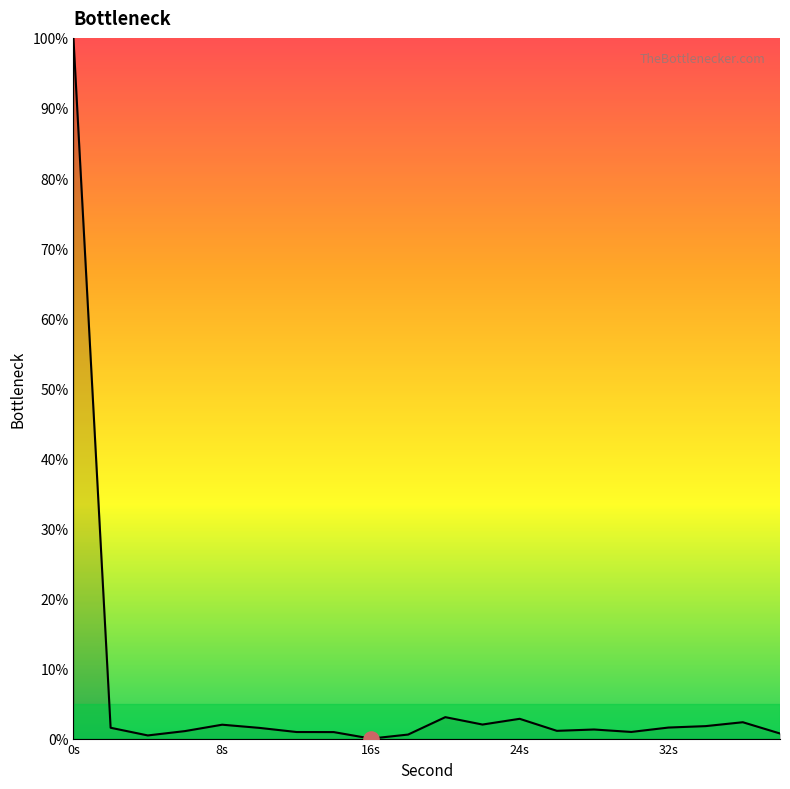

What is the maximum value shown in the chart?

100.0